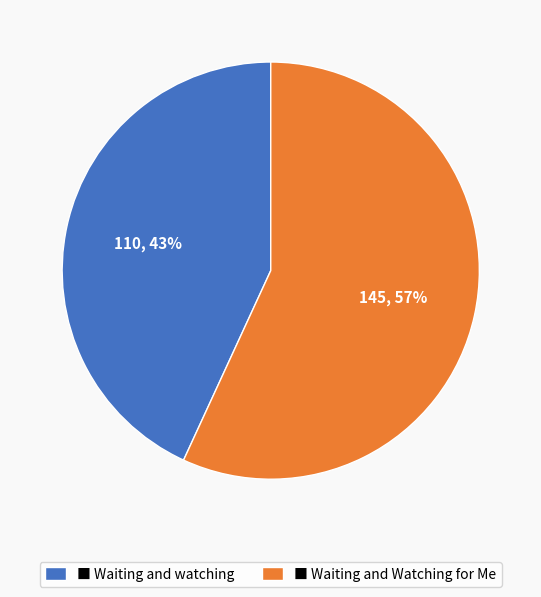

Approximately how many times larger is the value at ■ Waiting and watching compared to ■ Waiting and Watching for Me?

0.8